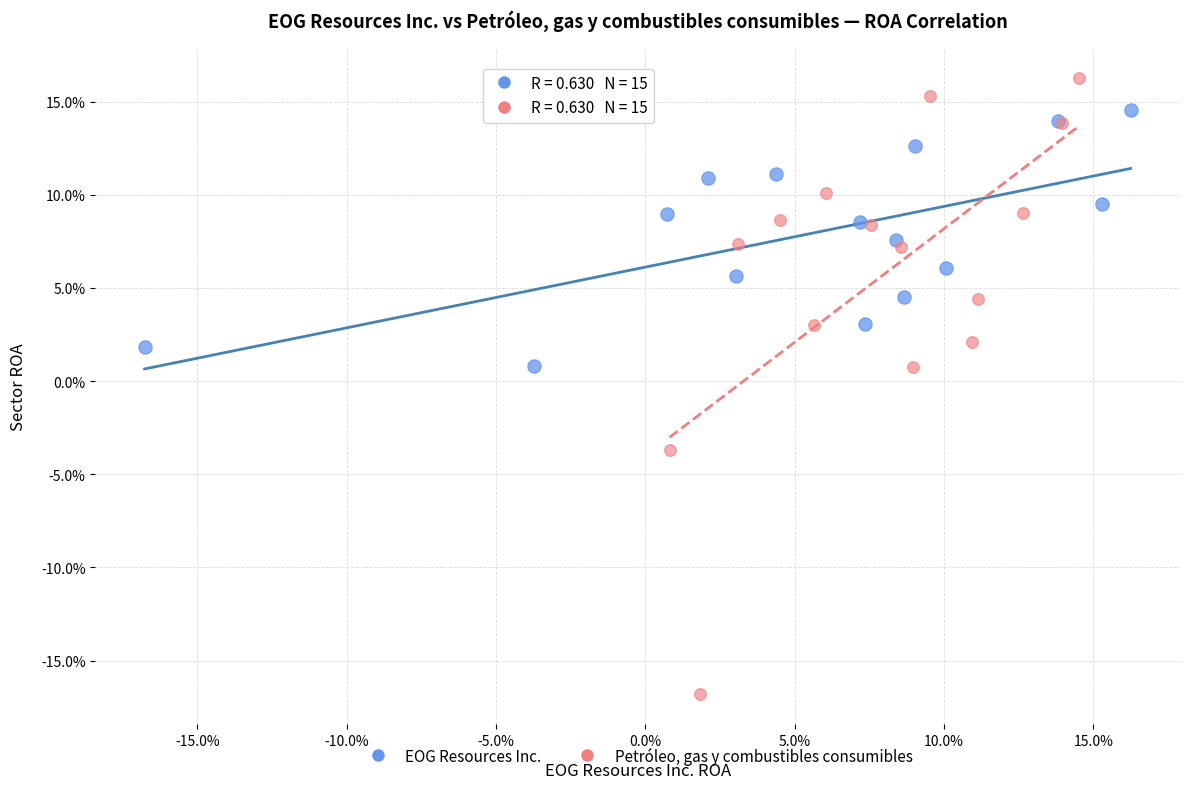

Which series has the largest Y range (max minus min)?

Petróleo, gas y combustibles consumibles